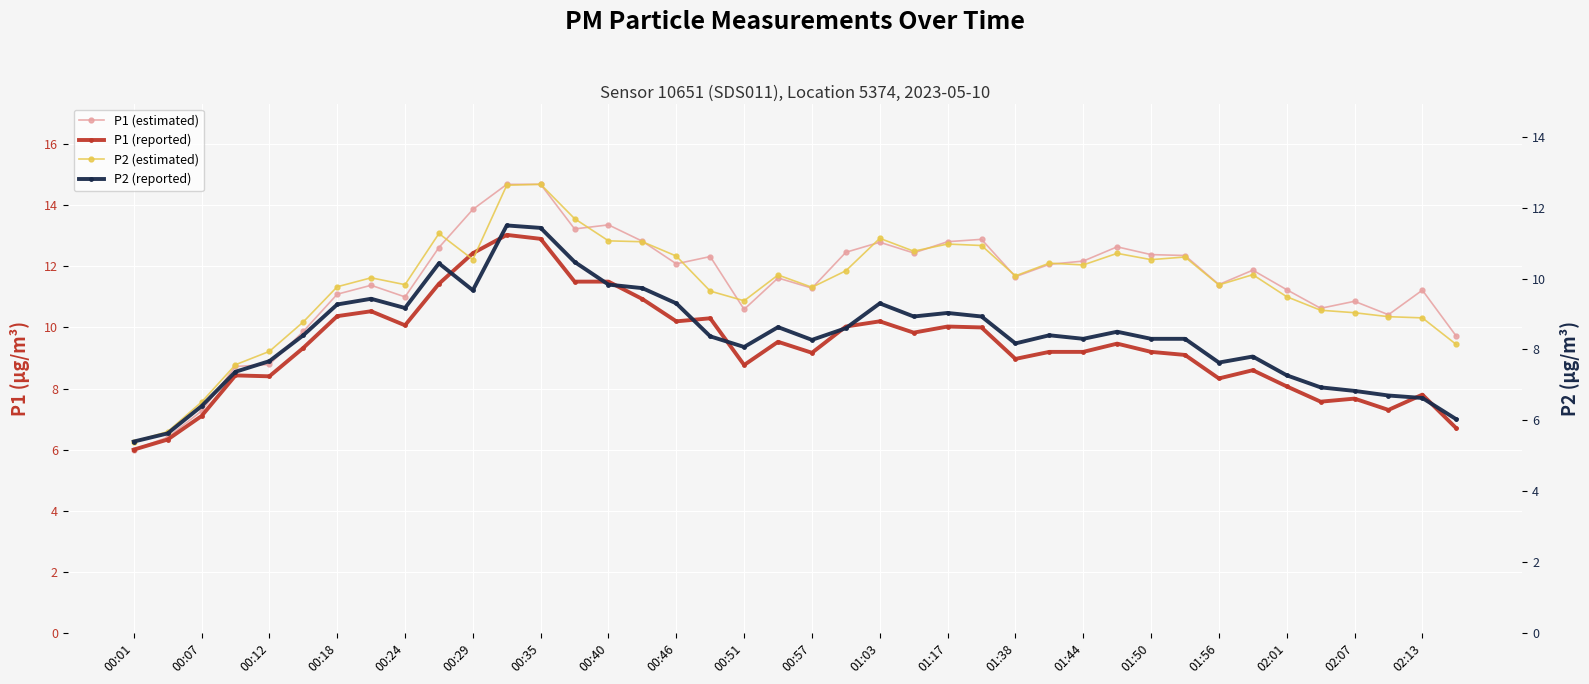

Where is the first local minimum for P1 (estimated)?

00:24